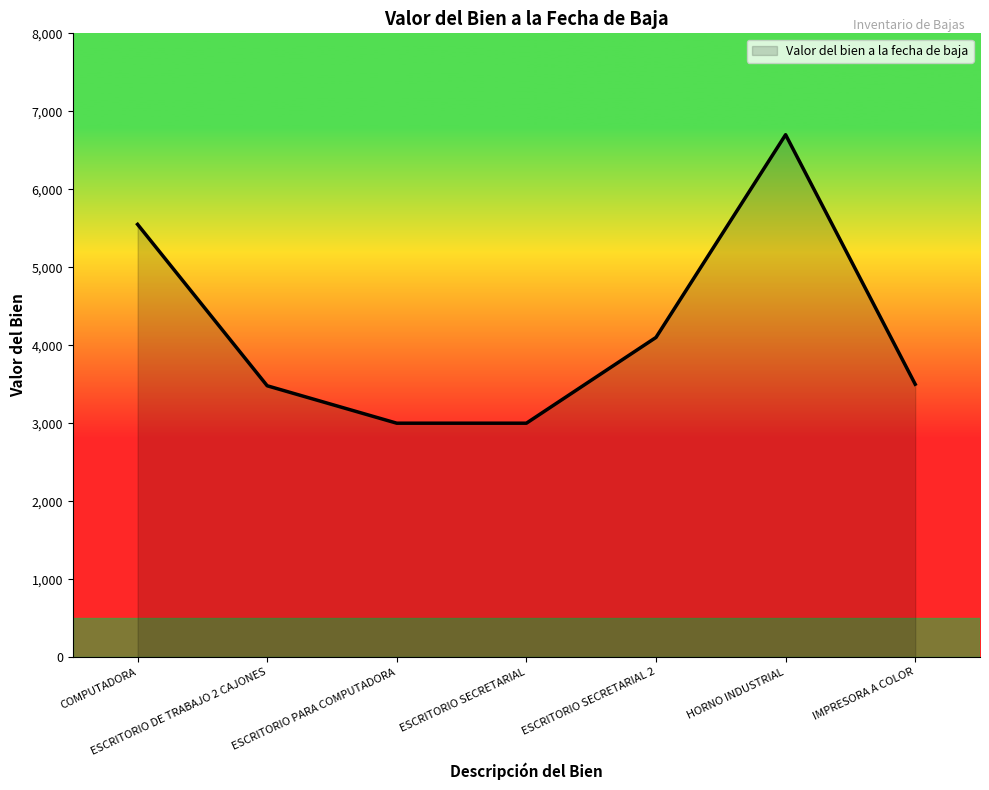

The value at COMPUTADORA is 2116. True or false?

False